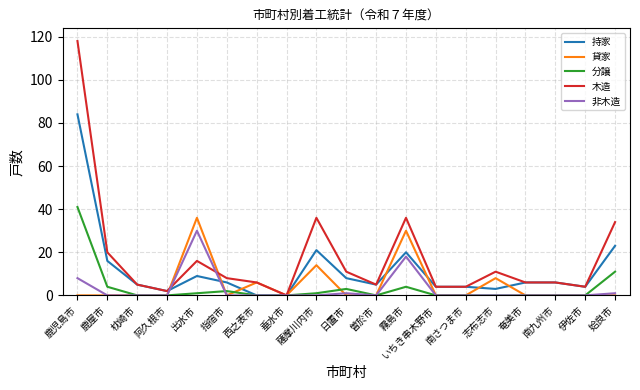

Reading left to right, list all the values displayed in this chart.

持家: 鹿児島市=84	鹿屋市=16	枕崎市=5	阿久根市=2	出水市=9	指宿市=6	西之表市=0	垂水市=0	薩摩川内市=21	日置市=8	曽於市=5	霧島市=20	いちき串木野市=4	南さつま市=4	志布志市=3	奄美市=6	南九州市=6	伊佐市=4	姶良市=23
貸家: 鹿児島市=0	鹿屋市=0	枕崎市=0	阿久根市=0	出水市=36	指宿市=0	西之表市=6	垂水市=0	薩摩川内市=14	日置市=0	曽於市=0	霧島市=30	いちき串木野市=0	南さつま市=0	志布志市=8	奄美市=0	南九州市=0	伊佐市=0	姶良市=0
分譲: 鹿児島市=41	鹿屋市=4	枕崎市=0	阿久根市=0	出水市=1	指宿市=2	西之表市=0	垂水市=0	薩摩川内市=1	日置市=3	曽於市=0	霧島市=4	いちき串木野市=0	南さつま市=0	志布志市=0	奄美市=0	南九州市=0	伊佐市=0	姶良市=11
木造: 鹿児島市=118	鹿屋市=20	枕崎市=5	阿久根市=2	出水市=16	指宿市=8	西之表市=6	垂水市=0	薩摩川内市=36	日置市=11	曽於市=5	霧島市=36	いちき串木野市=4	南さつま市=4	志布志市=11	奄美市=6	南九州市=6	伊佐市=4	姶良市=34
非木造: 鹿児島市=8	鹿屋市=0	枕崎市=0	阿久根市=0	出水市=30	指宿市=0	西之表市=0	垂水市=0	薩摩川内市=0	日置市=1	曽於市=0	霧島市=18	いちき串木野市=0	南さつま市=0	志布志市=0	奄美市=0	南九州市=0	伊佐市=0	姶良市=1